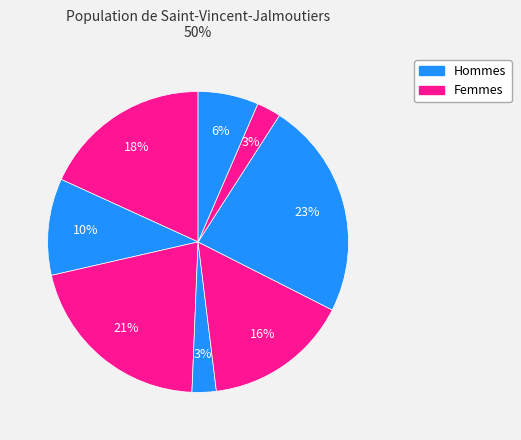

How many segments does this pie chart have?

8